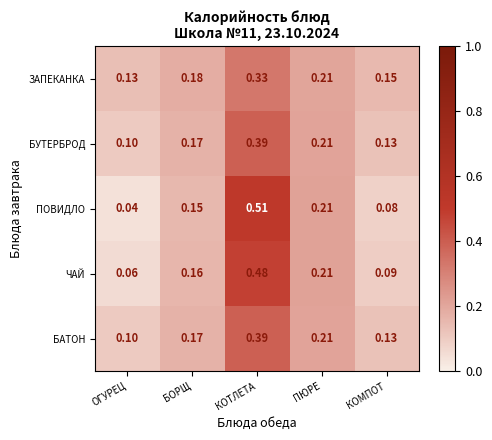

At which label does БУТЕРБРОД reach its peak?

КОТЛЕТА